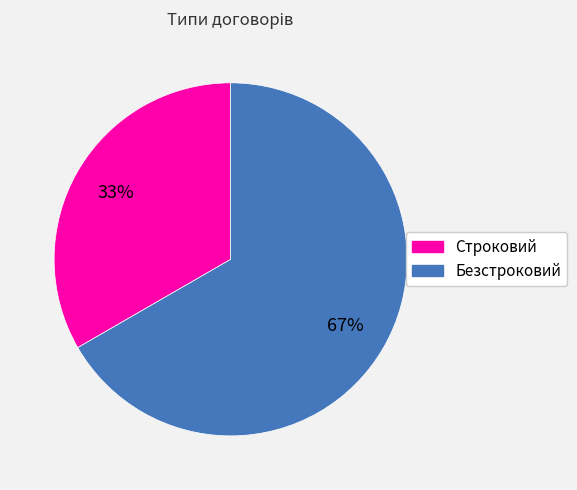

To the nearest percent, what portion does Безстроковий represent?

67%